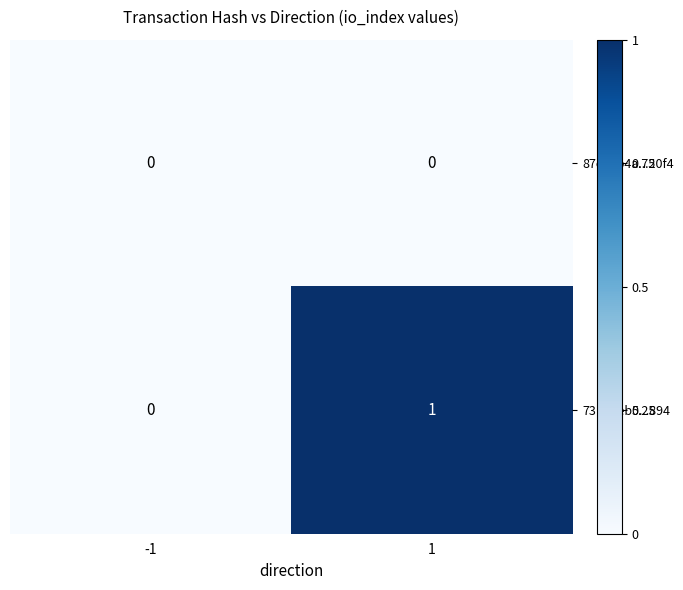

List the labels in order of 73b02eb5...894 value, smallest first.

-1, 1